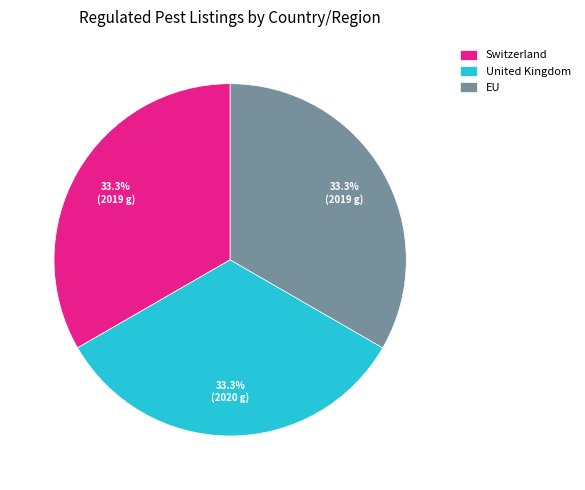

True or false: Switzerland accounts for 33% of the total.

True